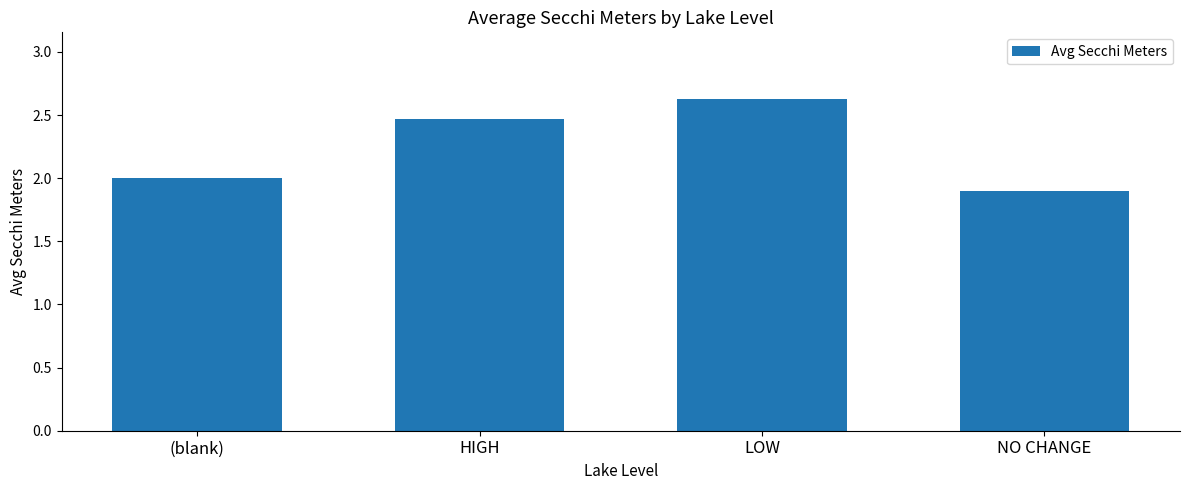

List the labels in order of value, largest first.

LOW, HIGH, (blank), NO CHANGE